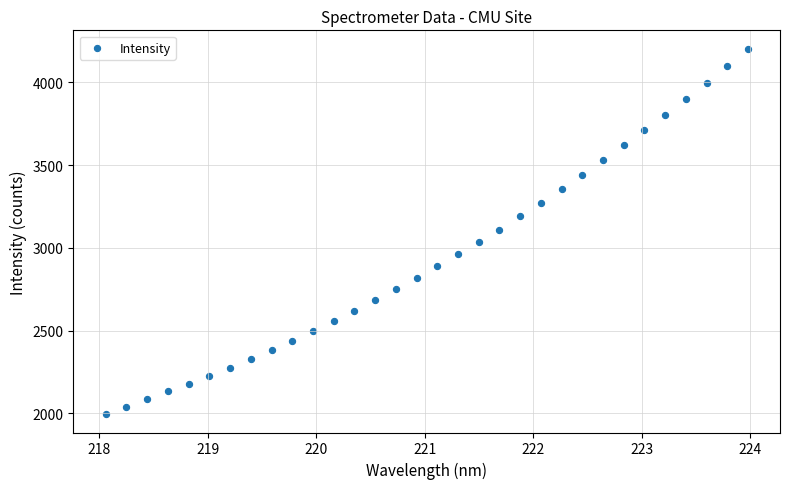

What is the range of Y values (max minus min)?

2208.2